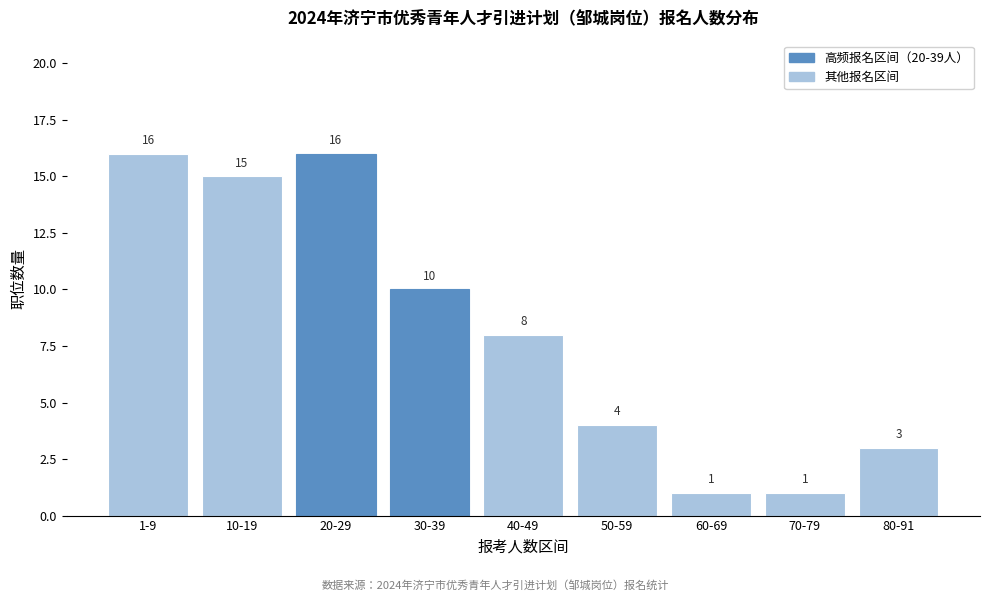

Reading left to right, extract all data points from this chart.

16	15	16	10	8	4	1	1	3